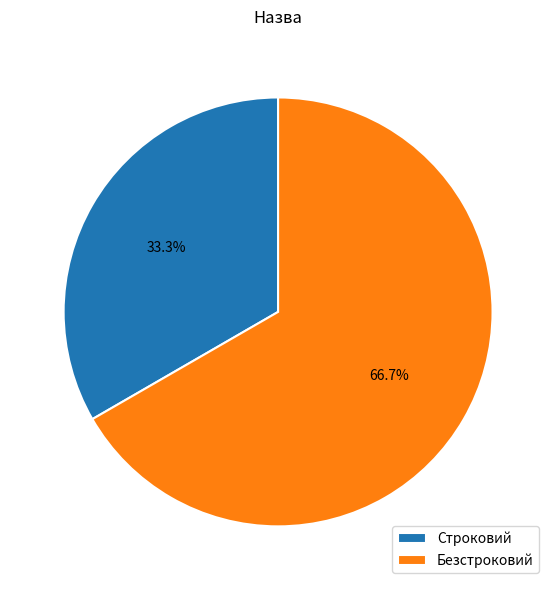

Is it true that Строковий is 27% of the pie?

False